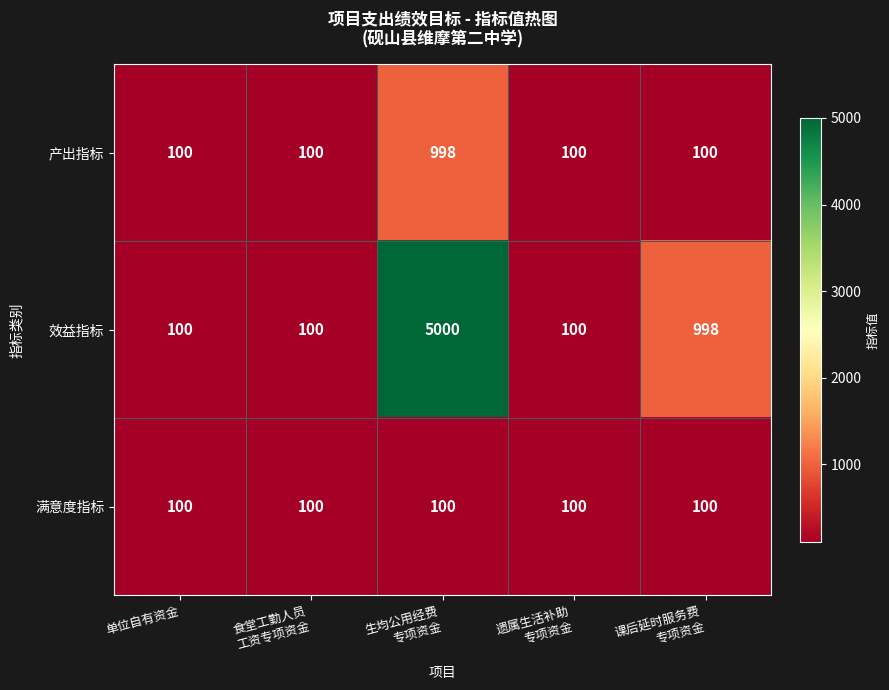

What is the highest value of the 效益指标 series?

5000